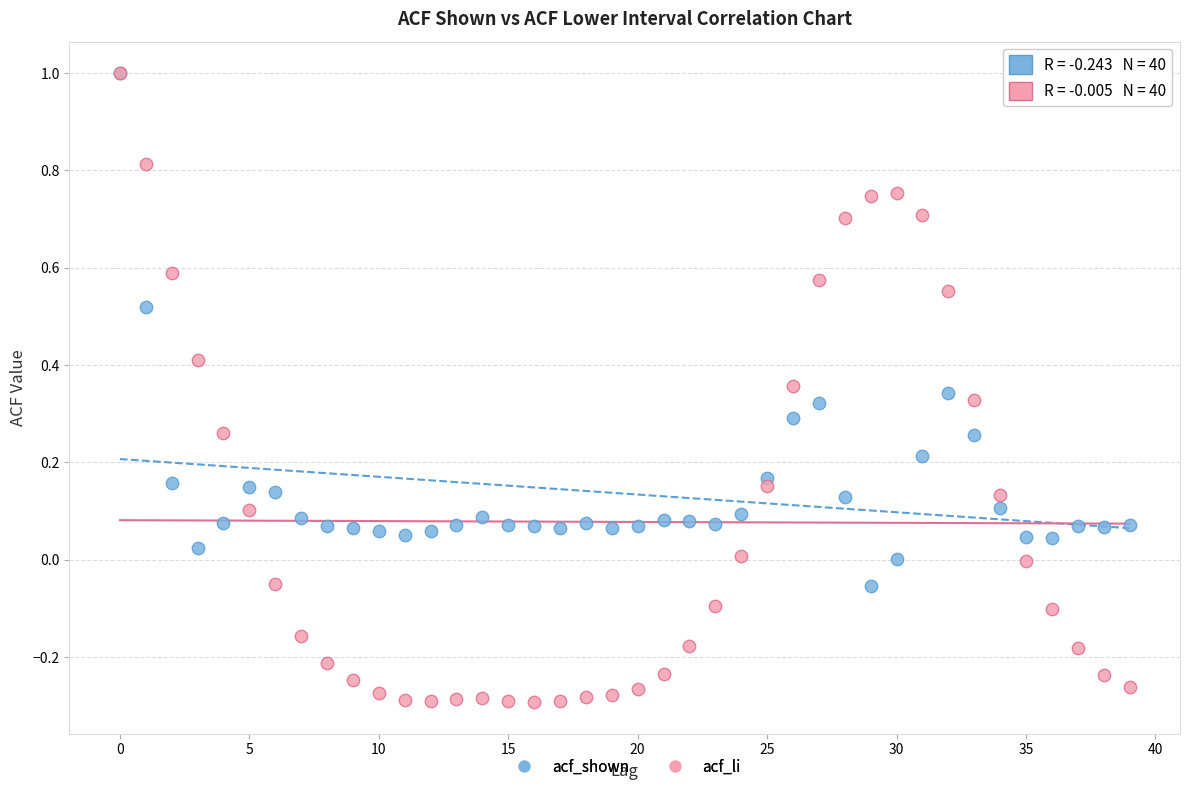

Which series reaches the minimum Y coordinate?

acf_li